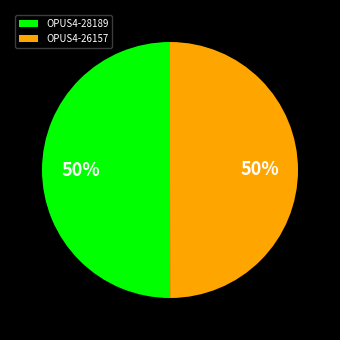

Approximately how many times larger is the value at OPUS4-28189 compared to OPUS4-26157?

1.0